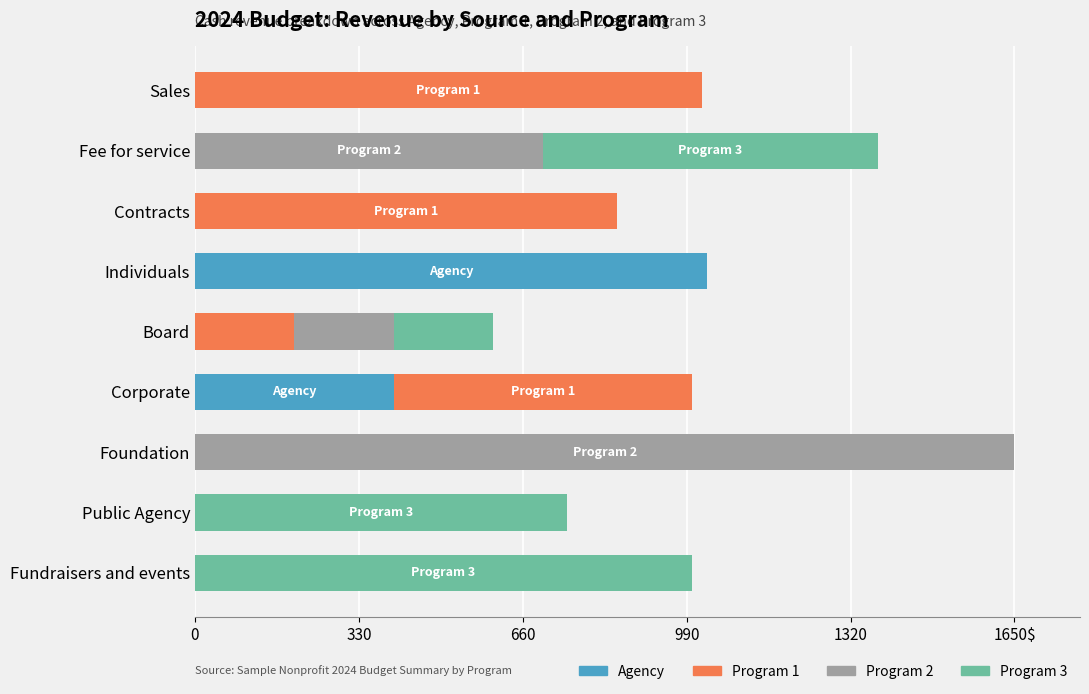

What are all the series names shown in the legend?

Agency, Program 1, Program 2, Program 3